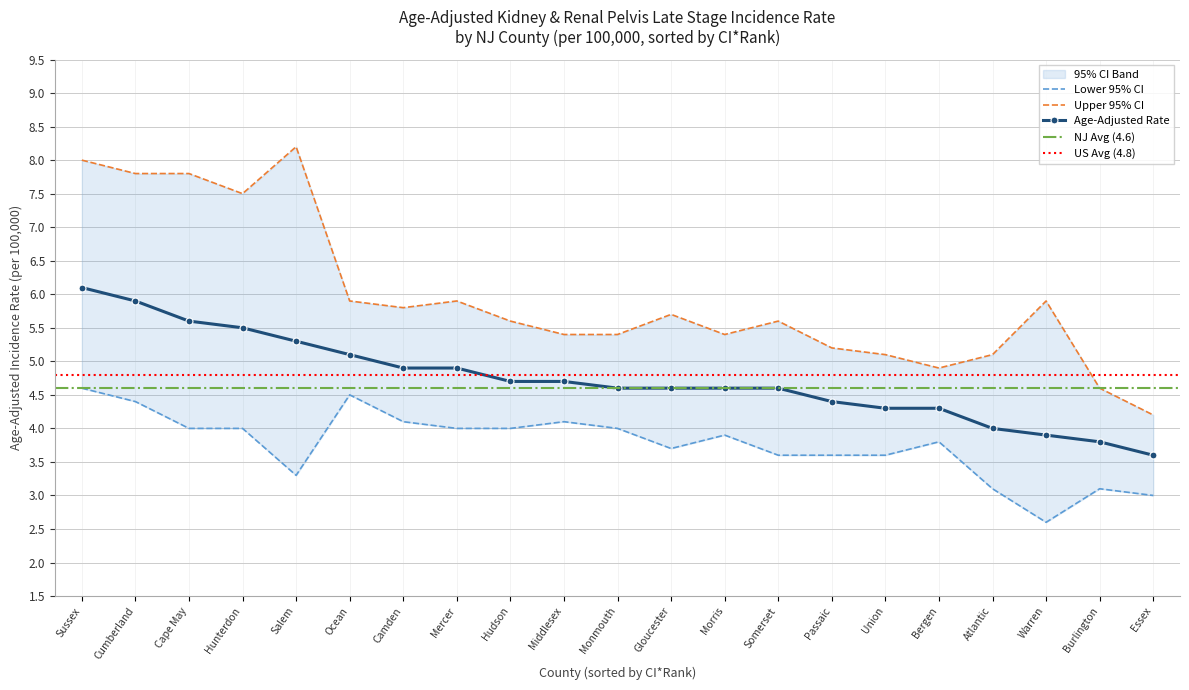

Which series has the widest spread of values?

Upper 95% CI